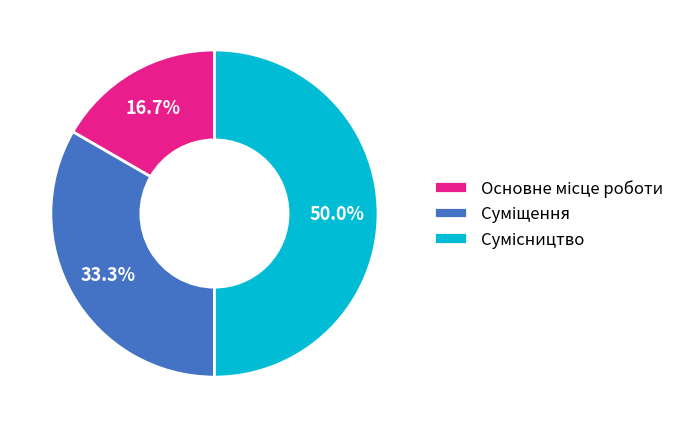

Count the number of slices in the pie.

3